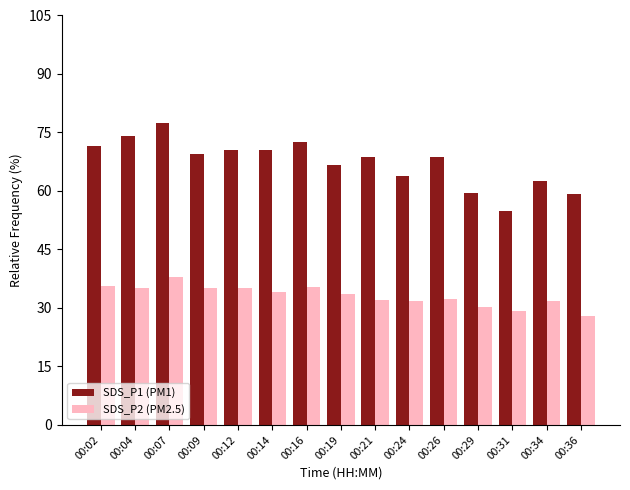

What is the value of the SDS_P1 (PM1) bar at the 5th from the left?

70.5